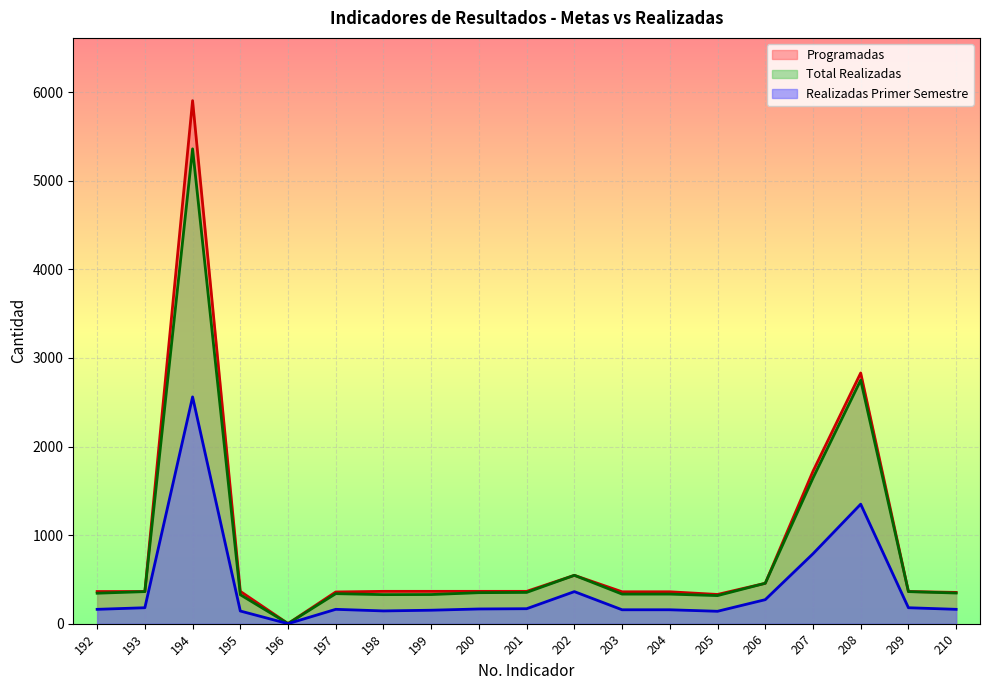

Reading left to right, transcribe all the data shown in this chart.

Programadas: 363	363	5904	365	1	358	365	365	365	365	546	360	360	330	456	1720	2830	363	353
Total Realizadas: 344	362	5360	327	1	339	328	329	350	353	546	334	334	317	456	1644	2749	362	346
Realizadas Primer Semestre: 162	180	2560	143	0	162	144	152	166	169	362	157	157	140	271	789	1349	180	162